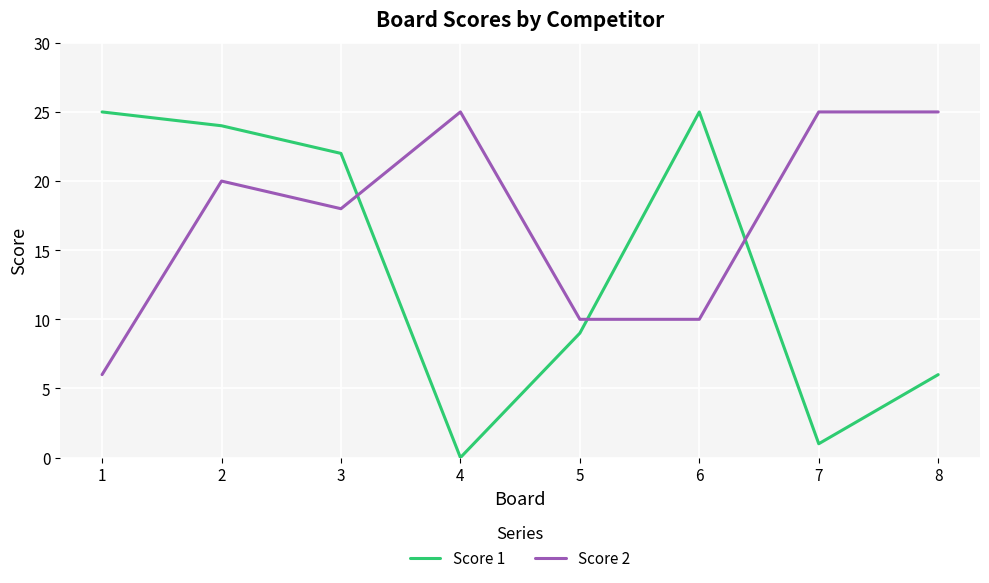

Where do Score 2 and Score 1 first cross each other?

3 and 4